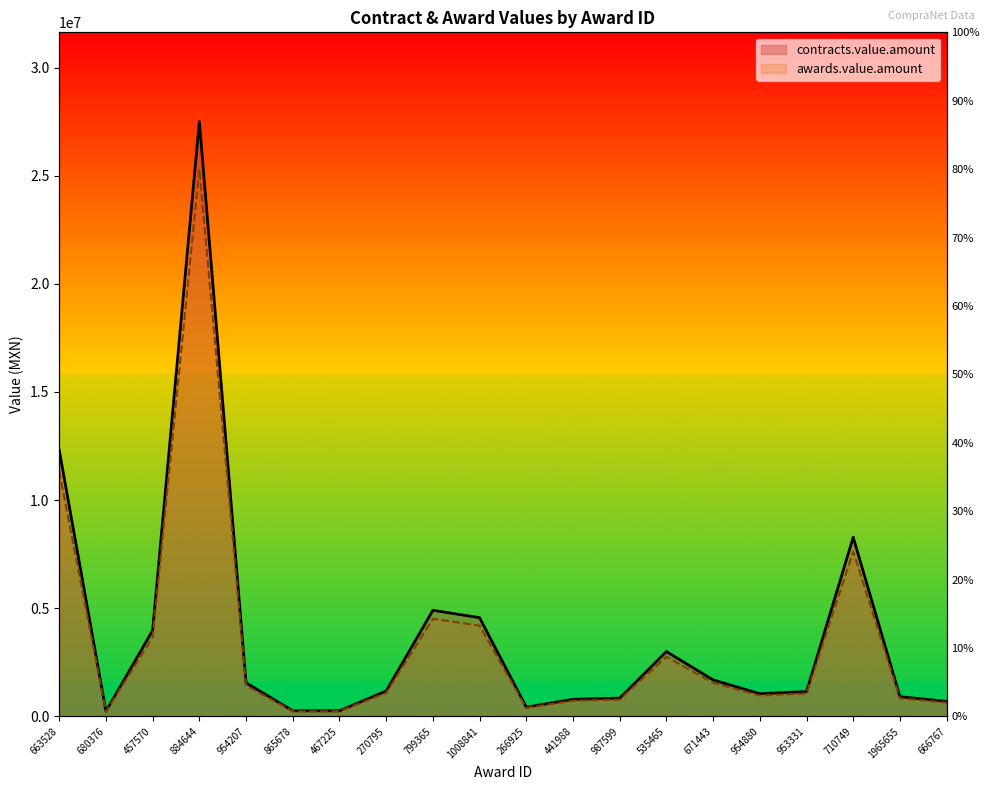

What is the approximate value of awards.value.amount at 663528?

12315095.1